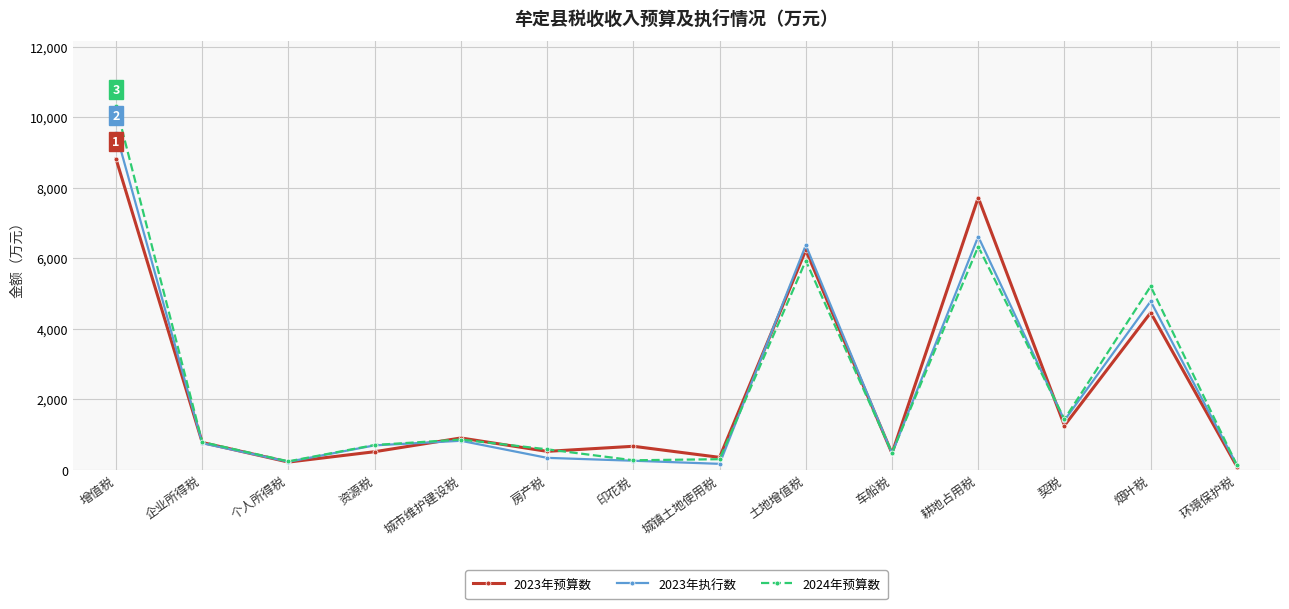

What is the total value across all series at 契税?

4091